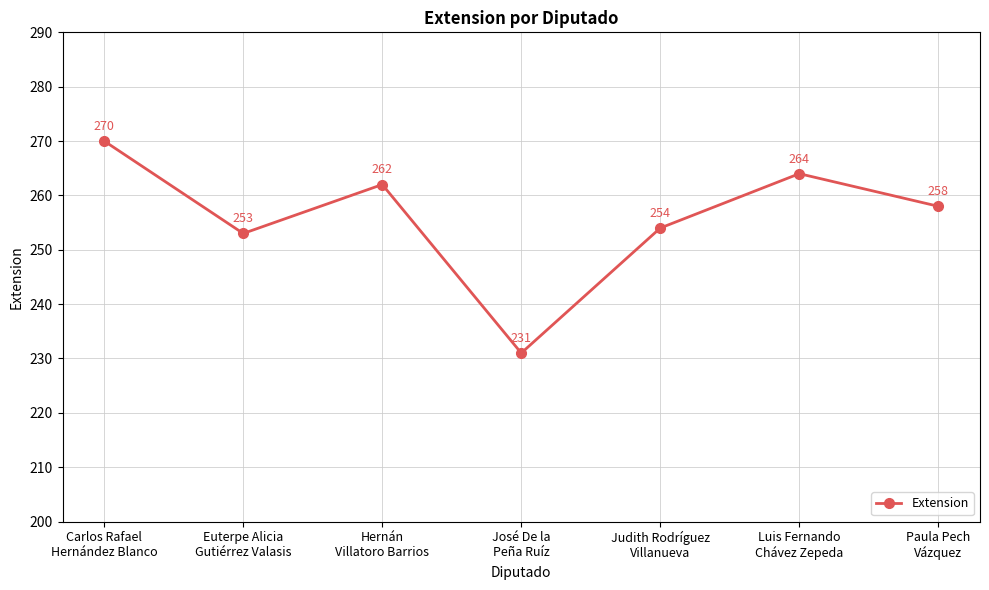

At which label does the data first exceed 258?

Carlos Rafael
Hernández Blanco